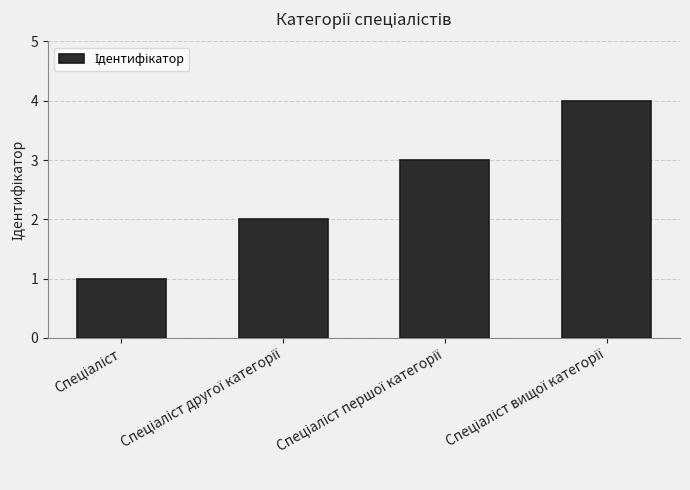

What is the sum of all values?

10